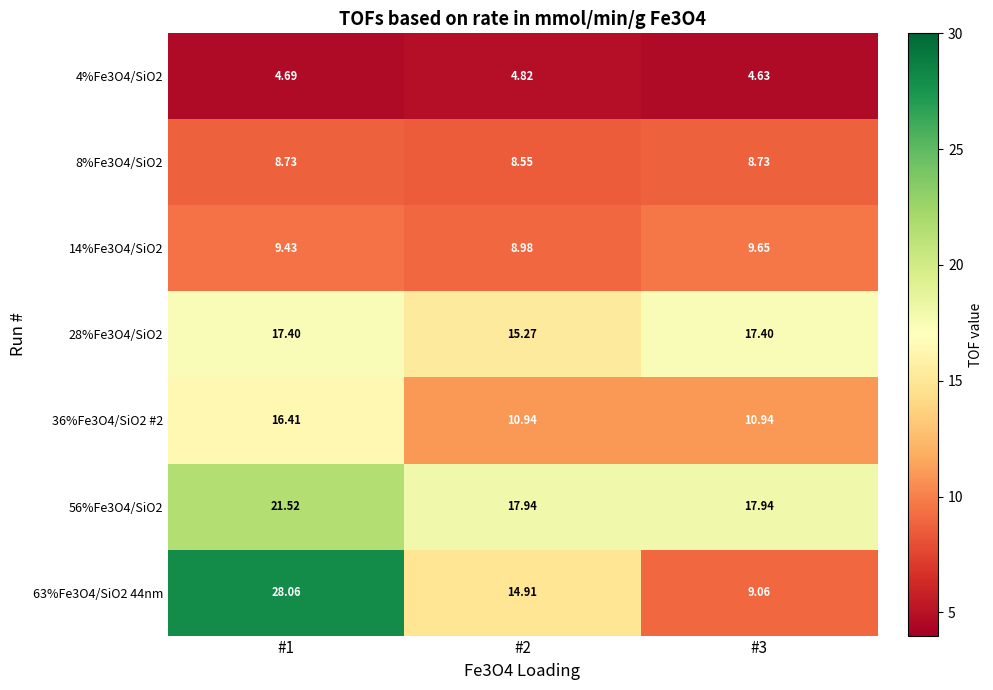

Which series has the widest spread of values?

63%Fe3O4/SiO2 44nm